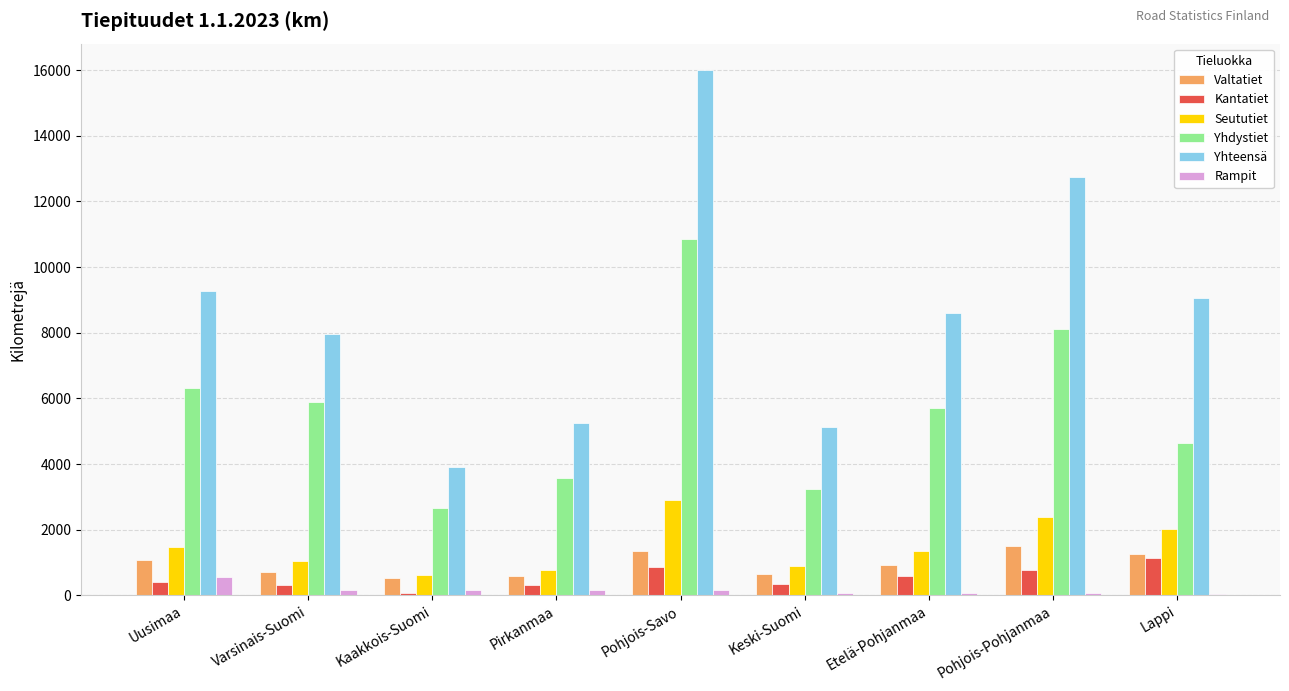

At which category does the chart reach its peak across all series?

Pohjois-Savo